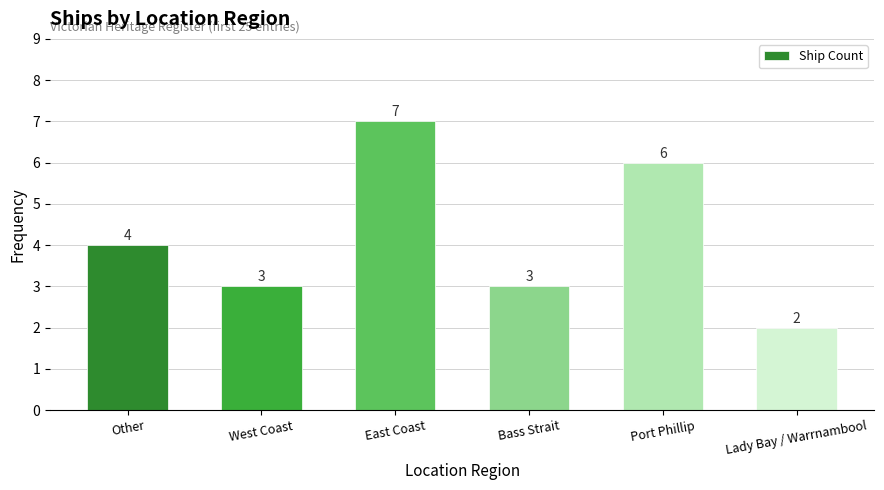

What is the value of the 5th bar from the left?

6